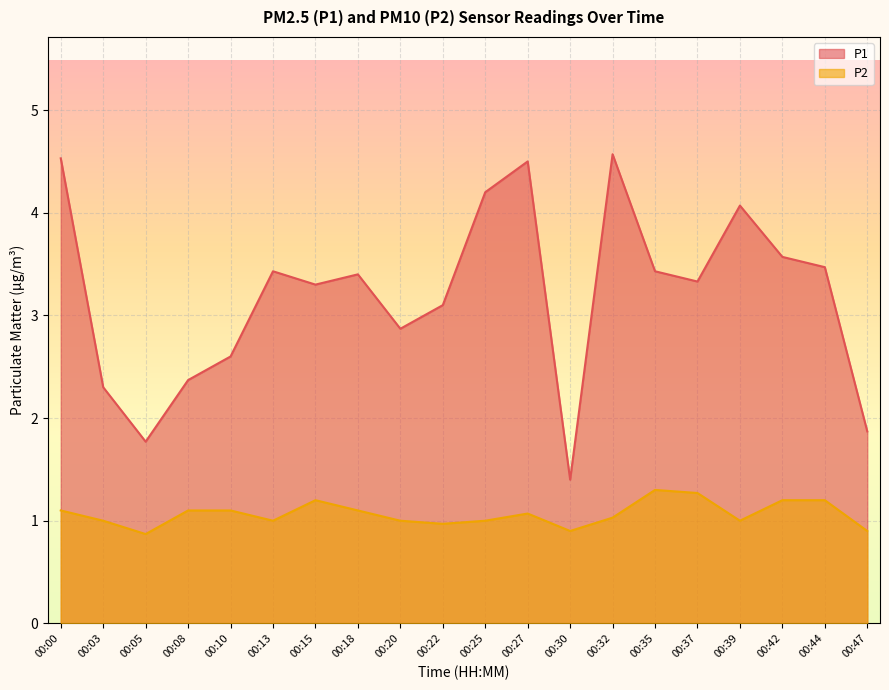

What is the maximum value shown in the chart?

4.6